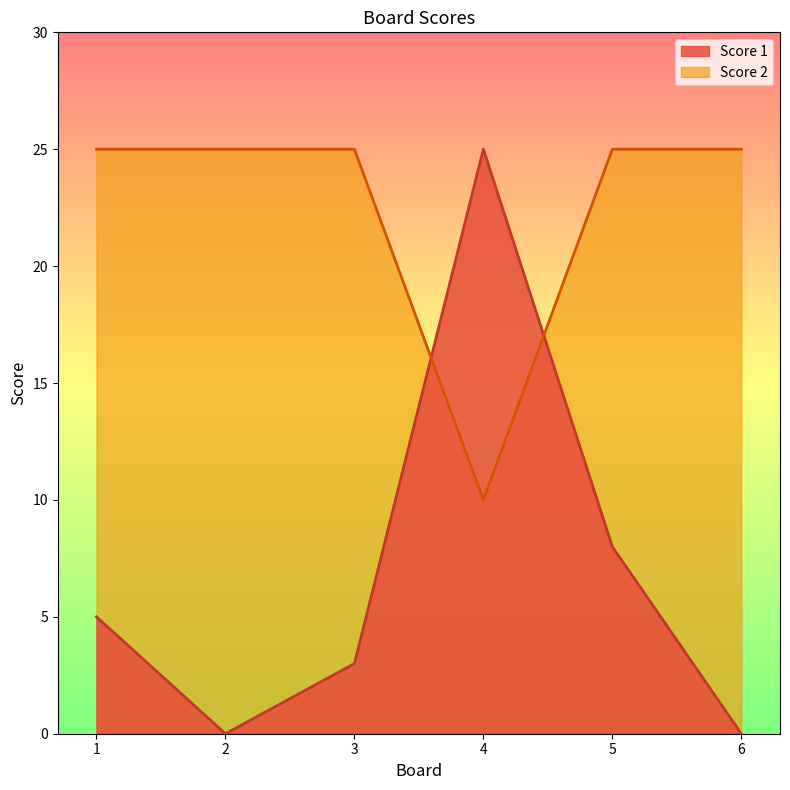

How many interior local peaks does the Score 1 series have?

1